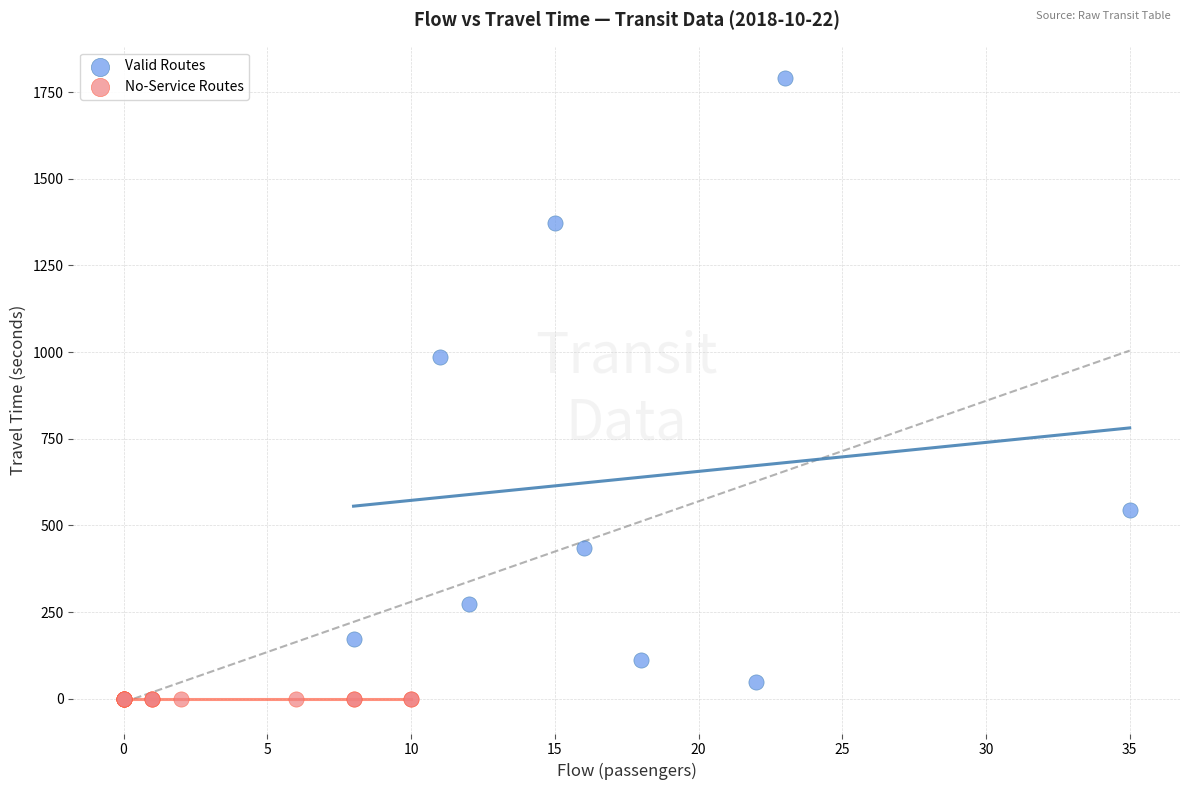

Which series contains the highest Y value?

Valid Routes